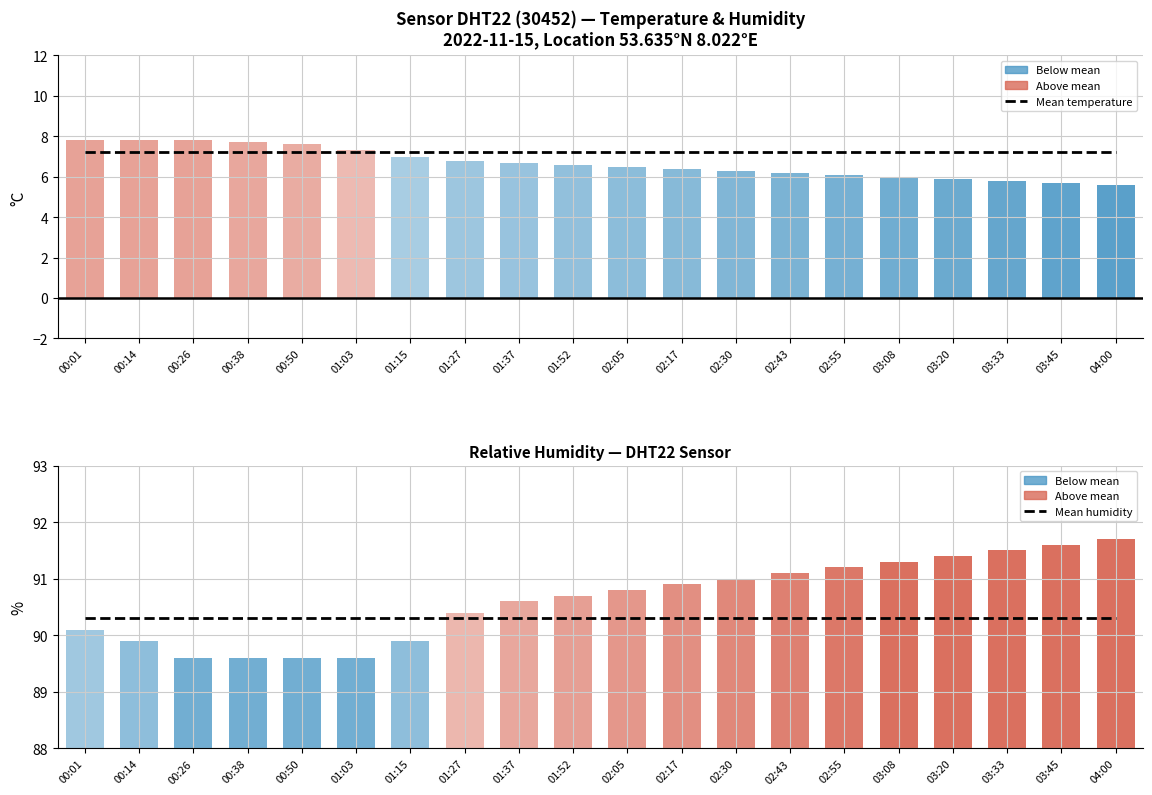

How many distinct data groups are displayed?

2